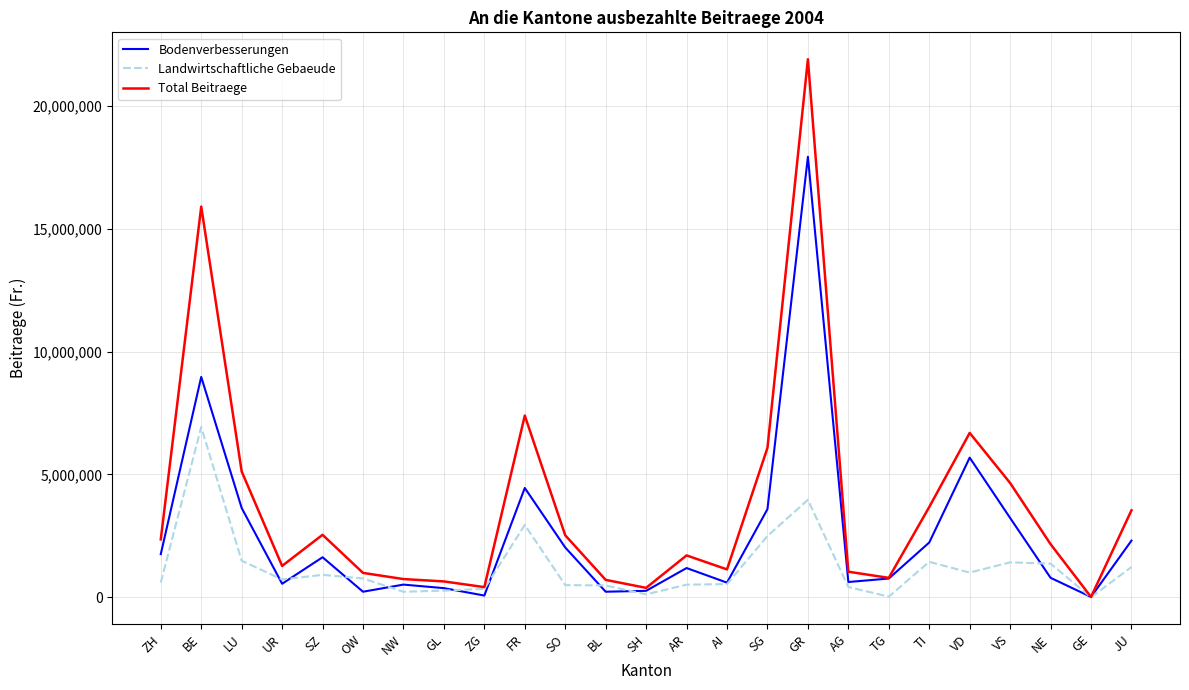

Is the value of Landwirtschaftliche Gebaeude at GE greater than the value of Total Beitraege at TG?

No